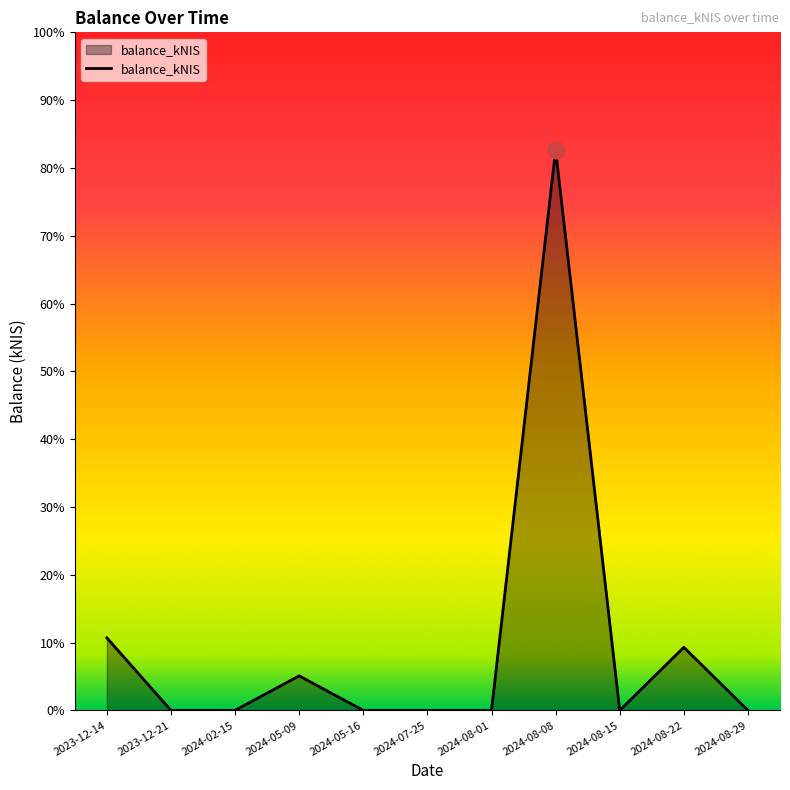

What position from the left is 2024-07-25?

6